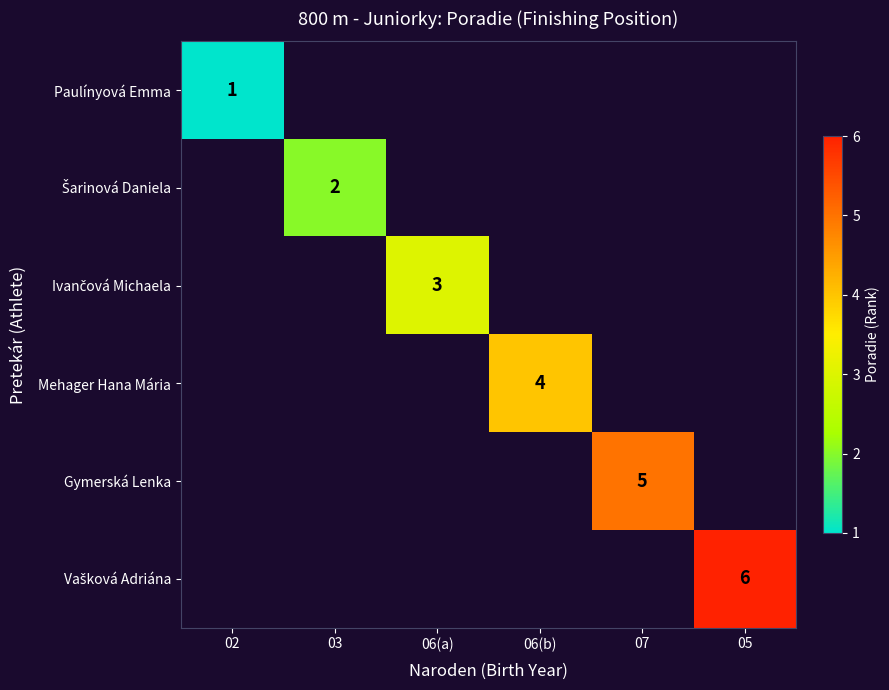

What is the maximum value shown in the chart?

6.0